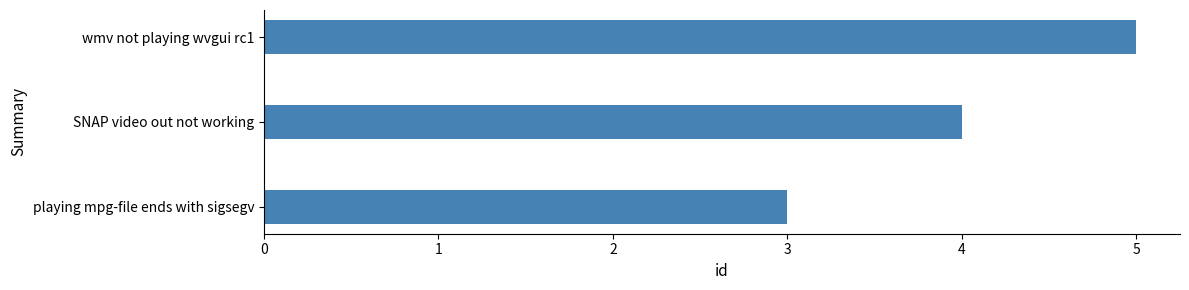

Count the number of categories in the chart.

3